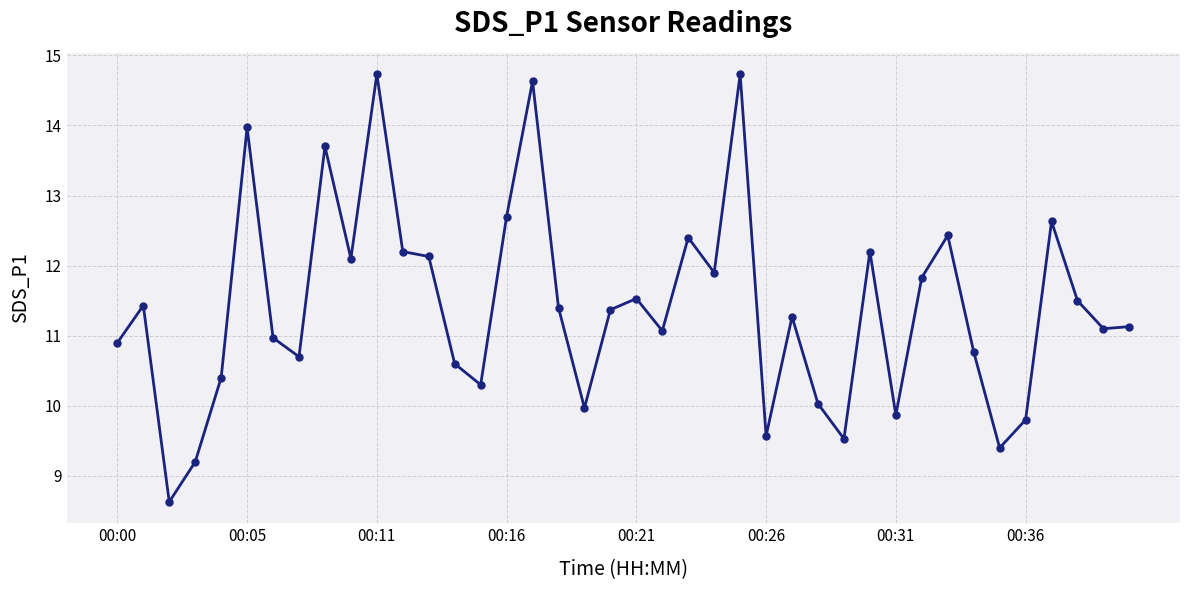

What is the maximum value shown in the chart?

14.7